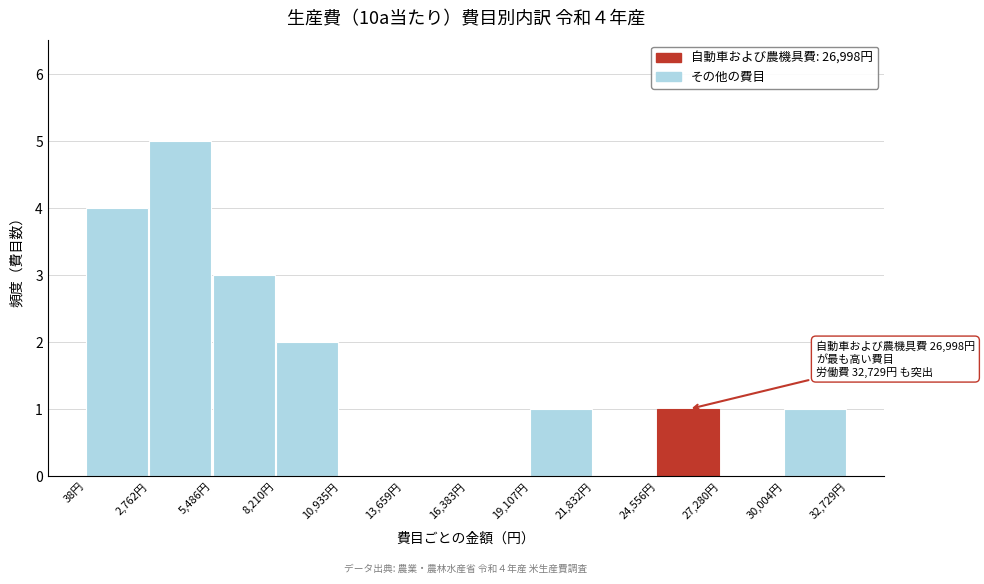

Which range on the x-axis has the tallest bar?

3000 to 5500